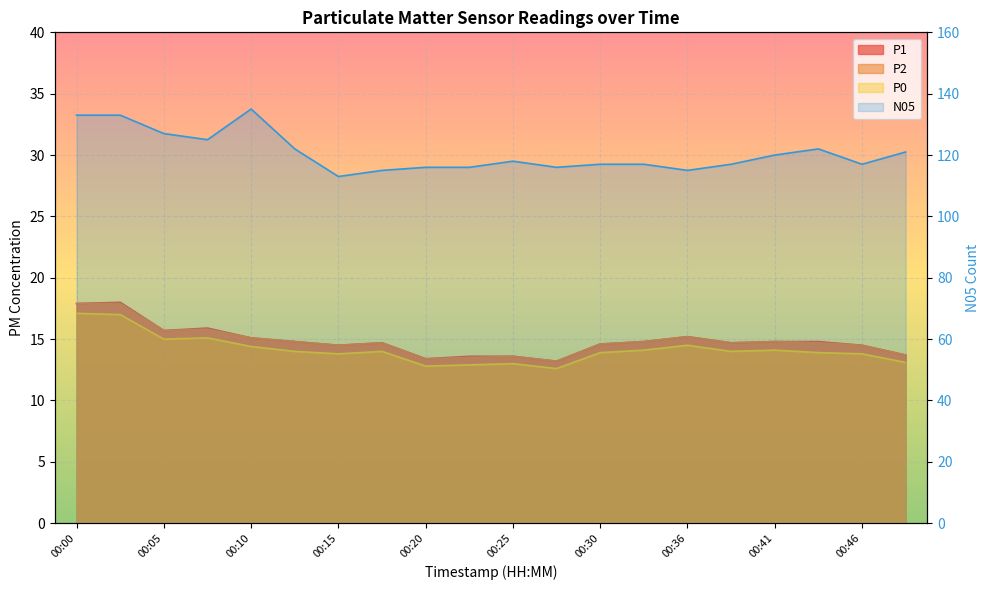

What is the value of the P1 point at the 7th from the left?

14.5